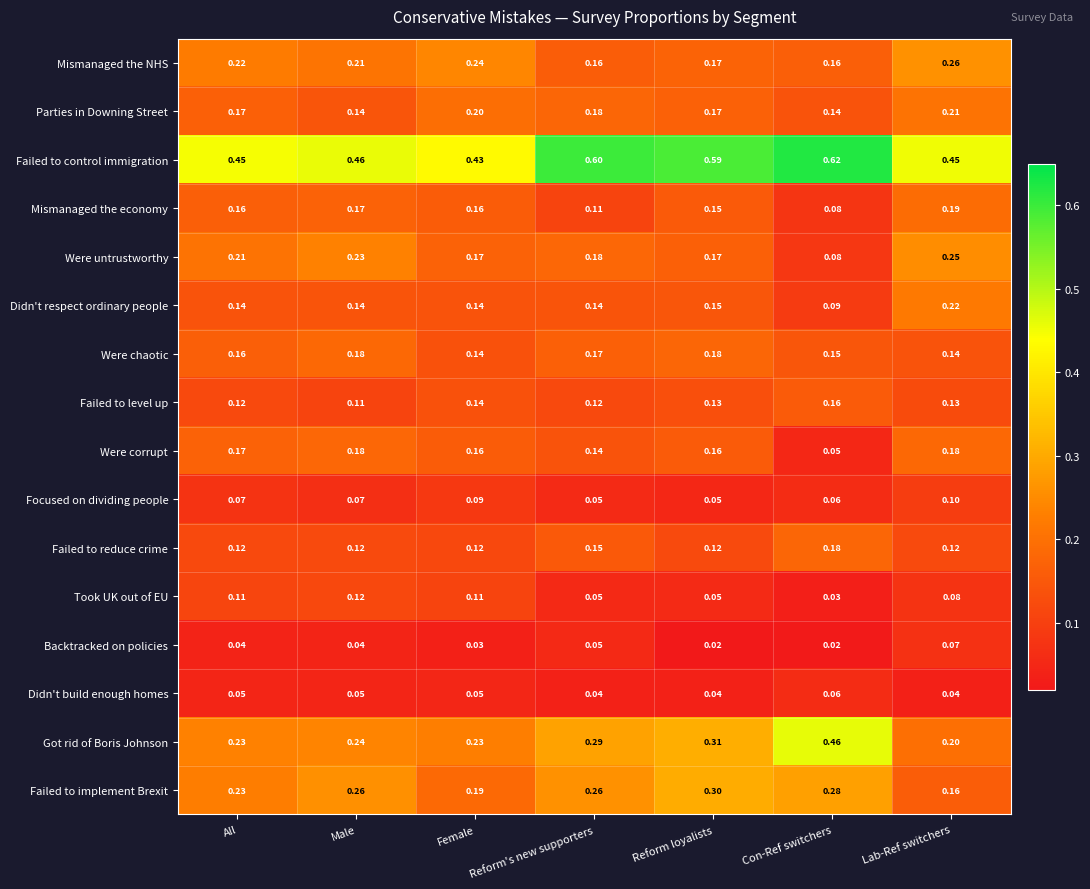

Which series has the widest spread of values?

Got rid of Boris Johnson